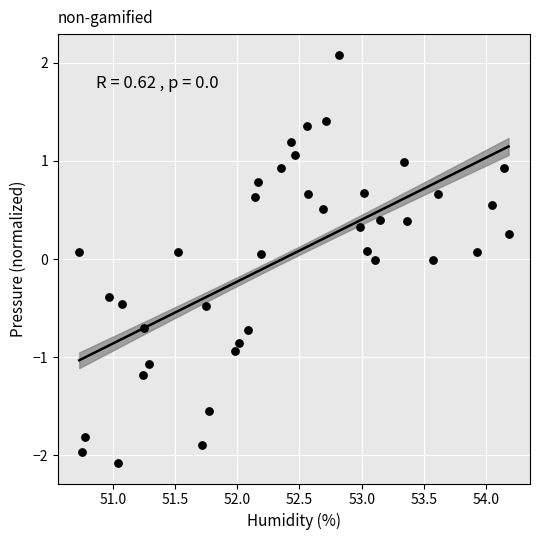

What is the range of X values (max minus min)?

3.5